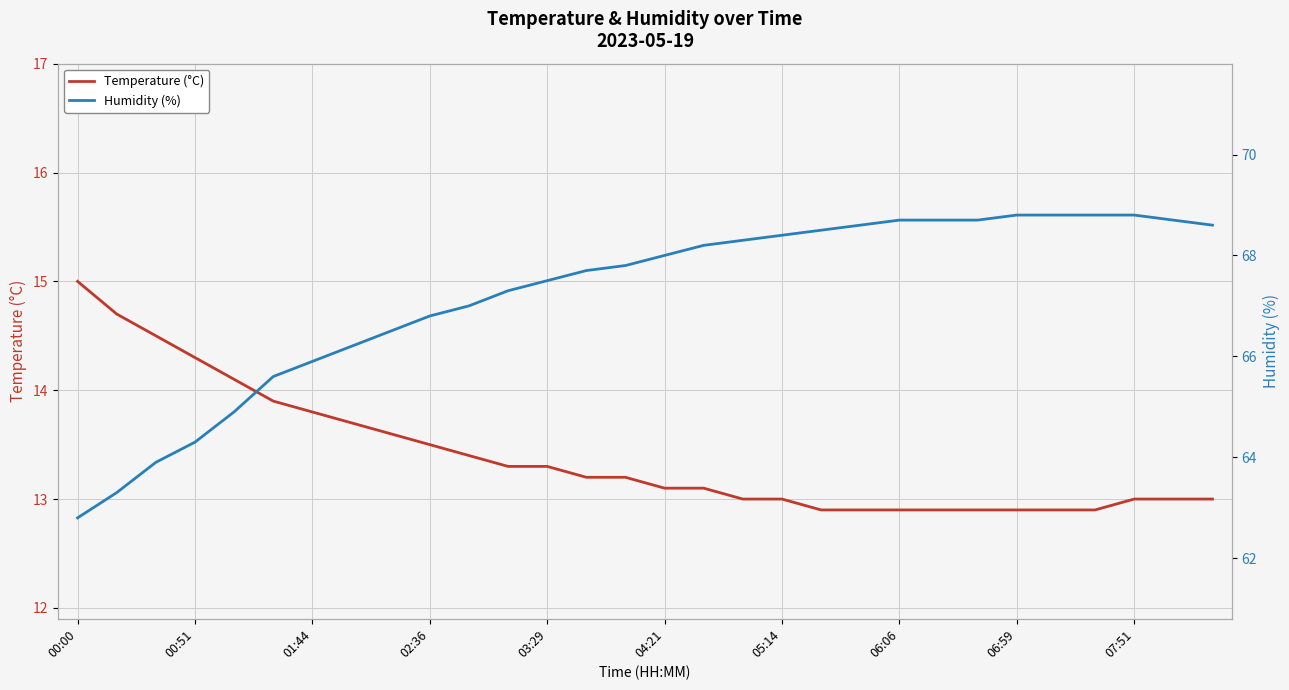

The Temperature (°C) series shows 13.3 at 03:29. True or false?

True